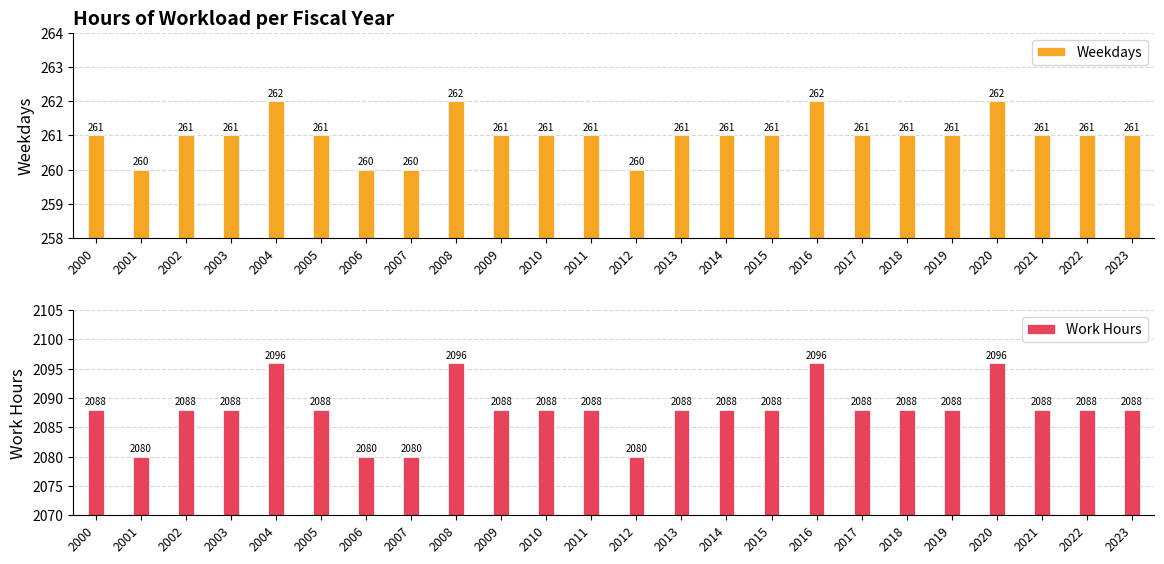

At which label does Work Hours first exceed 2088?

2004